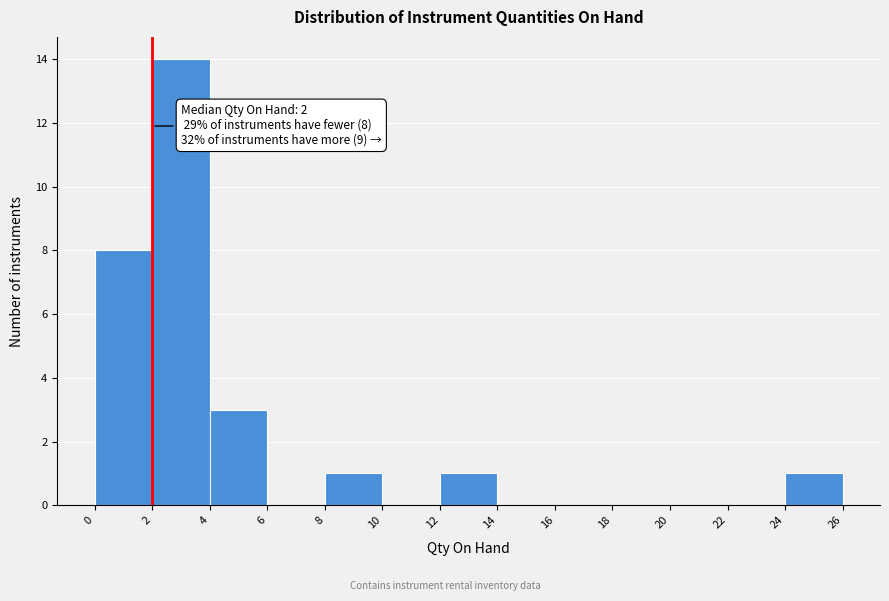

Which range on the x-axis has the tallest bar?

2 to 4